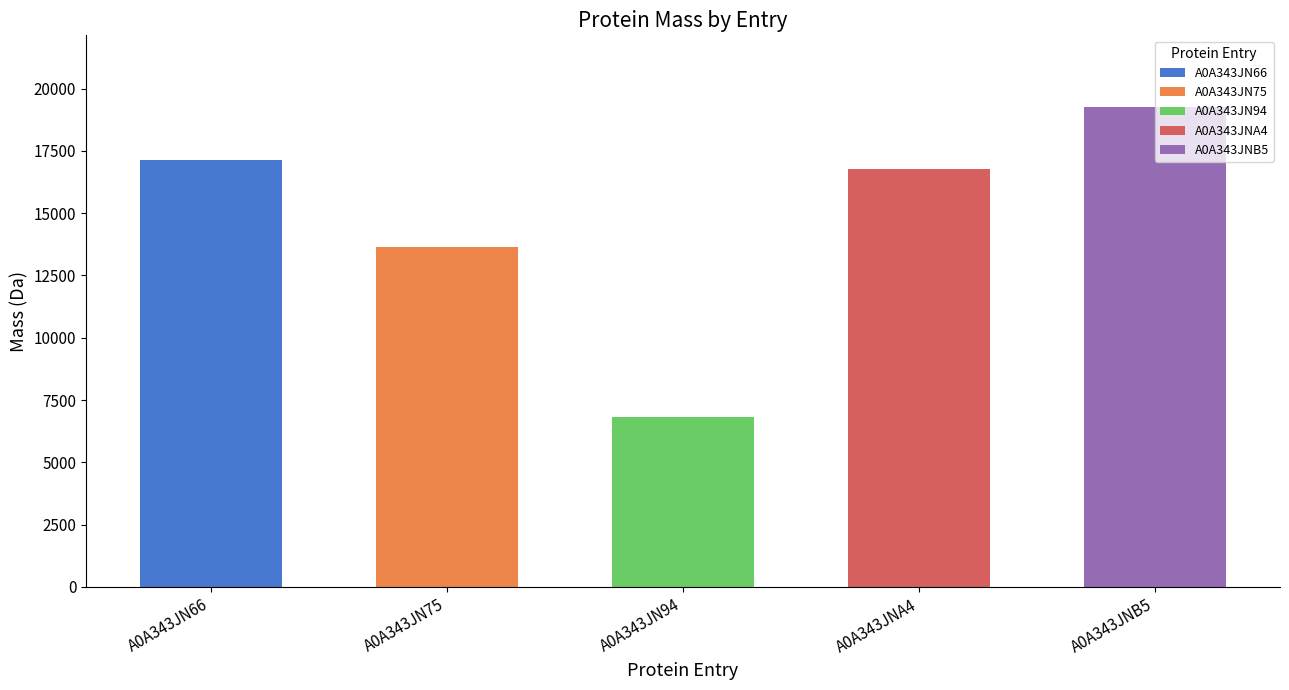

What is the value of the 2nd bar from the left?

13634.6